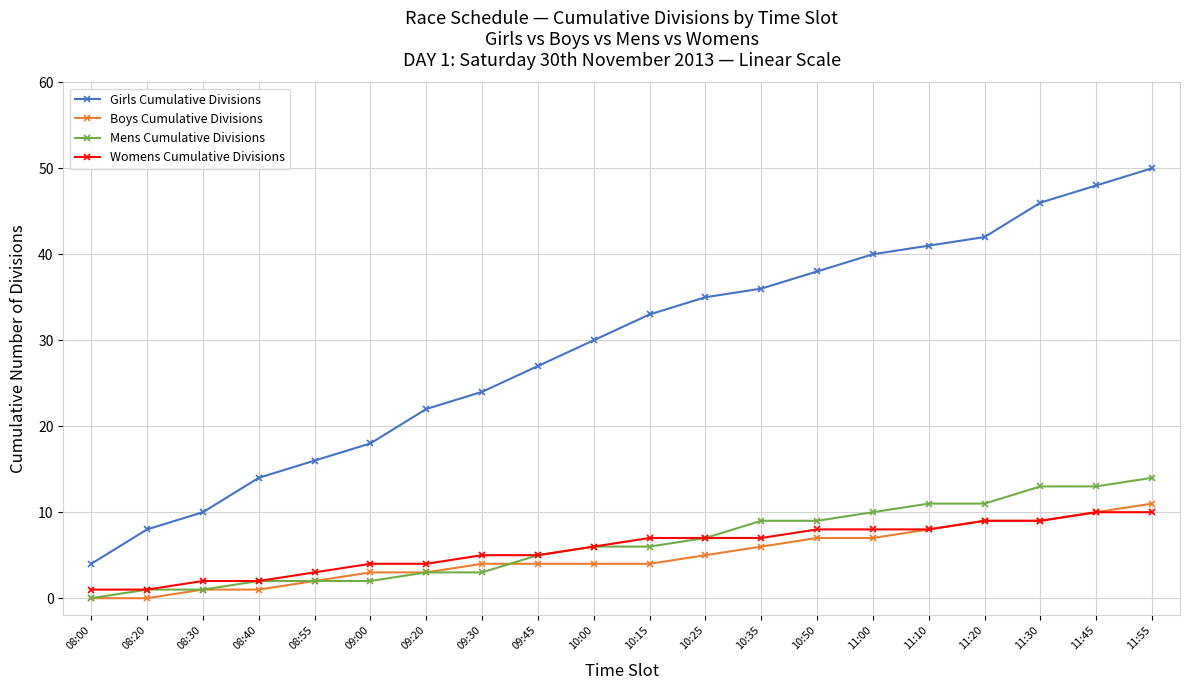

True or false: Girls Cumulative Divisions has more than 0 points higher than both neighbors.

False